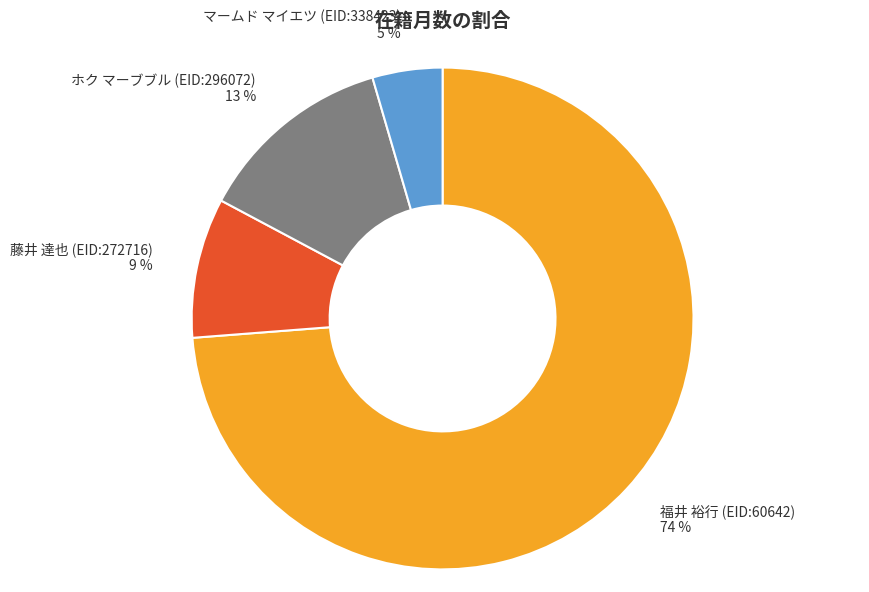

Count the number of slices in the pie.

4